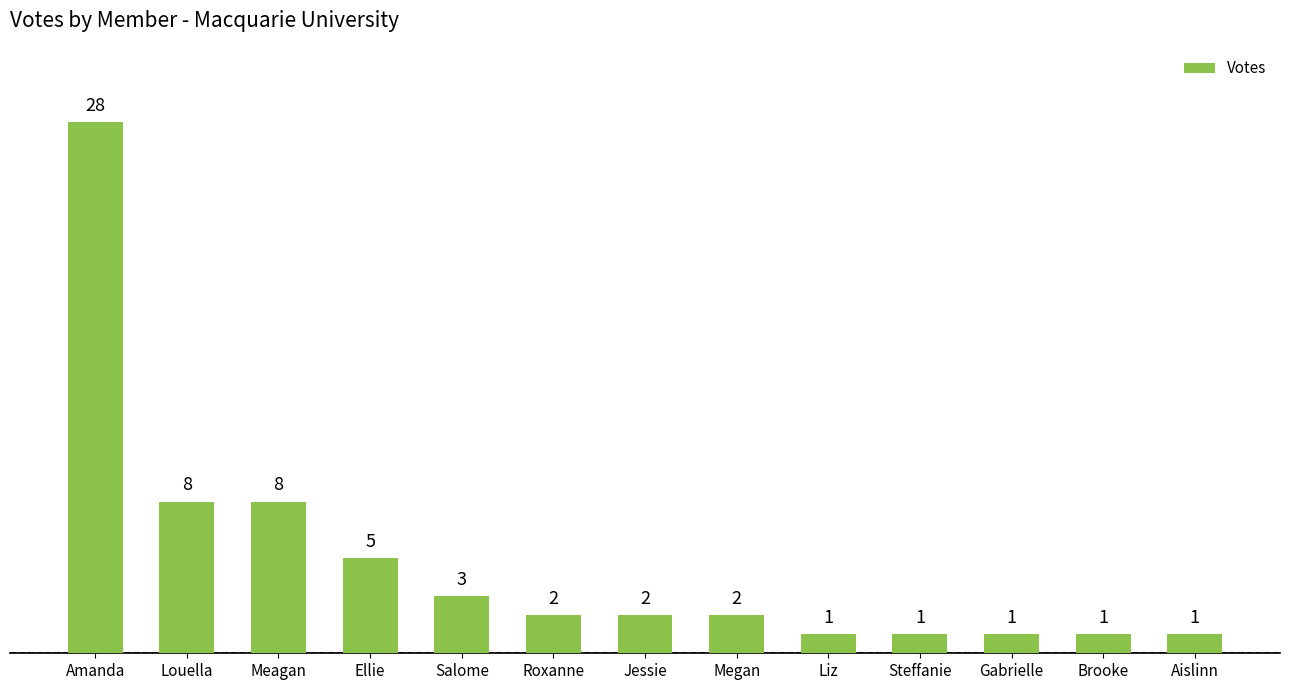

Is it true that the value at Amanda is 28?

True